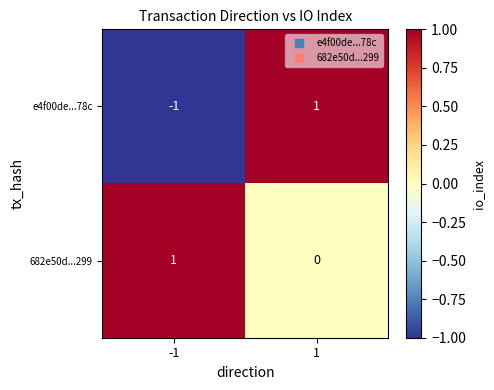

Between -1 and 1, which series saw the biggest shift?

e4f00de...78c